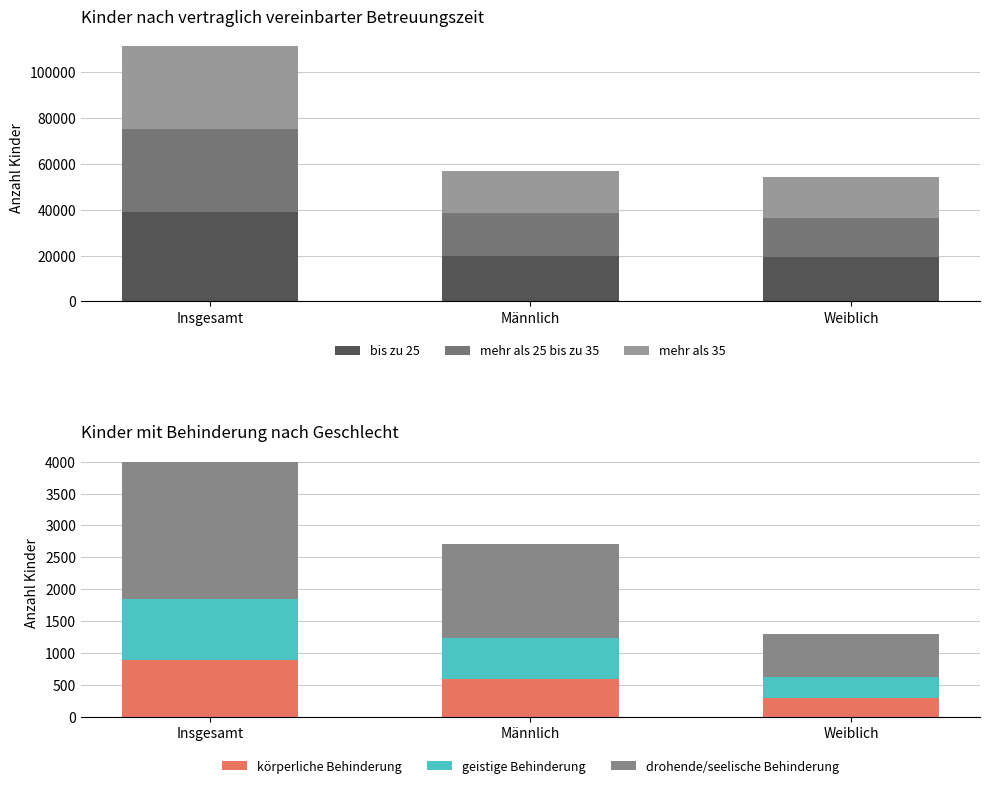

What is the highest value of the geistige Behinderung series?

957